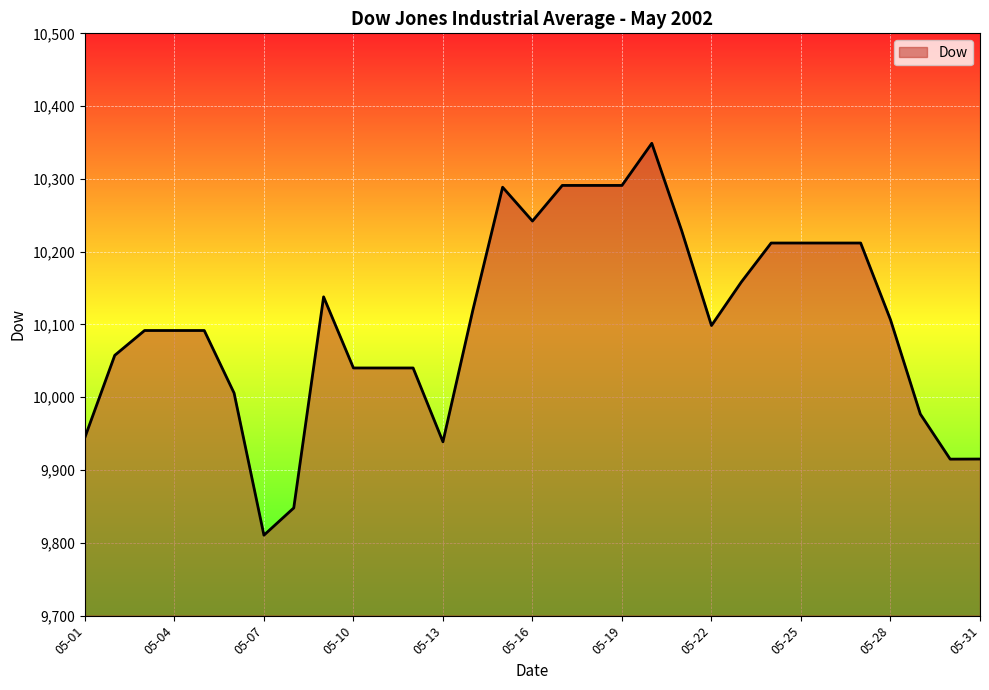

What is the greatest value displayed?

10348.9